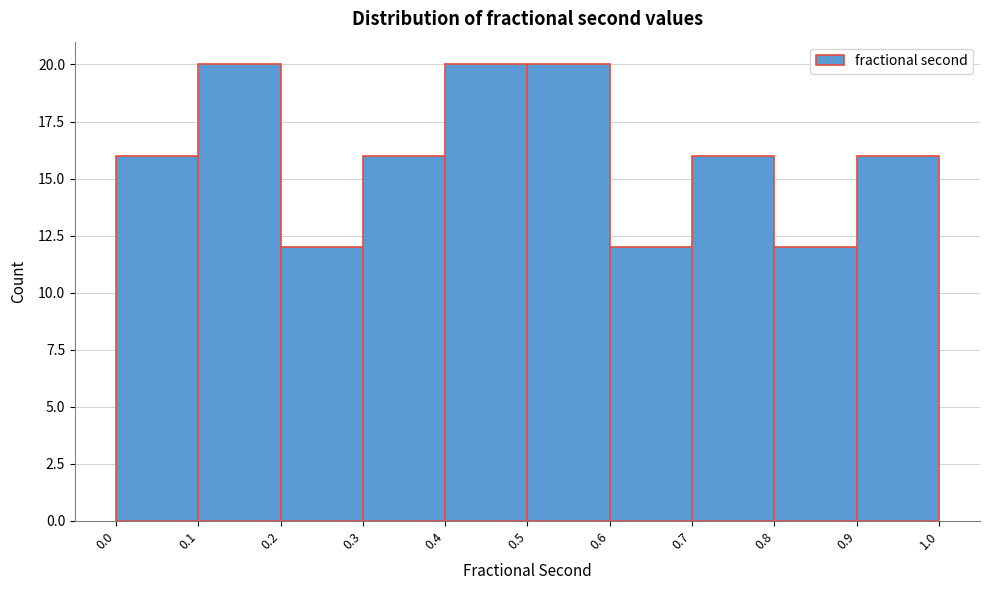

Reading left to right, transcribe this chart: for each bar, give the range it covers on the x-axis and its height. The values are not printed on the chart, so give them approximately, as read against the axis.

0.0 to 0.1: 16
0.1 to 0.2: 20
0.2 to 0.3: 12
0.3 to 0.4: 16
0.4 to 0.5: 20
0.5 to 0.6: 20
0.6 to 0.7: 12
0.7 to 0.8: 16
0.8 to 0.9: 12
0.9 to 1.0: 16